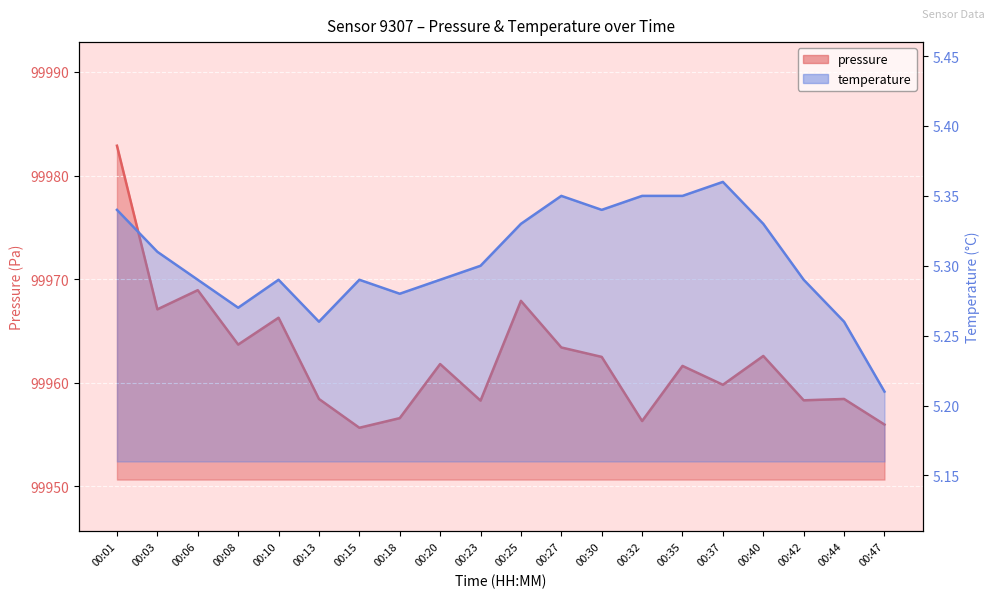

List the labels in order of temperature value, smallest first.

00:47, 00:13, 00:44, 00:08, 00:18, 00:06, 00:10, 00:15, 00:20, 00:42, 00:23, 00:03, 00:25, 00:40, 00:01, 00:30, 00:27, 00:32, 00:35, 00:37